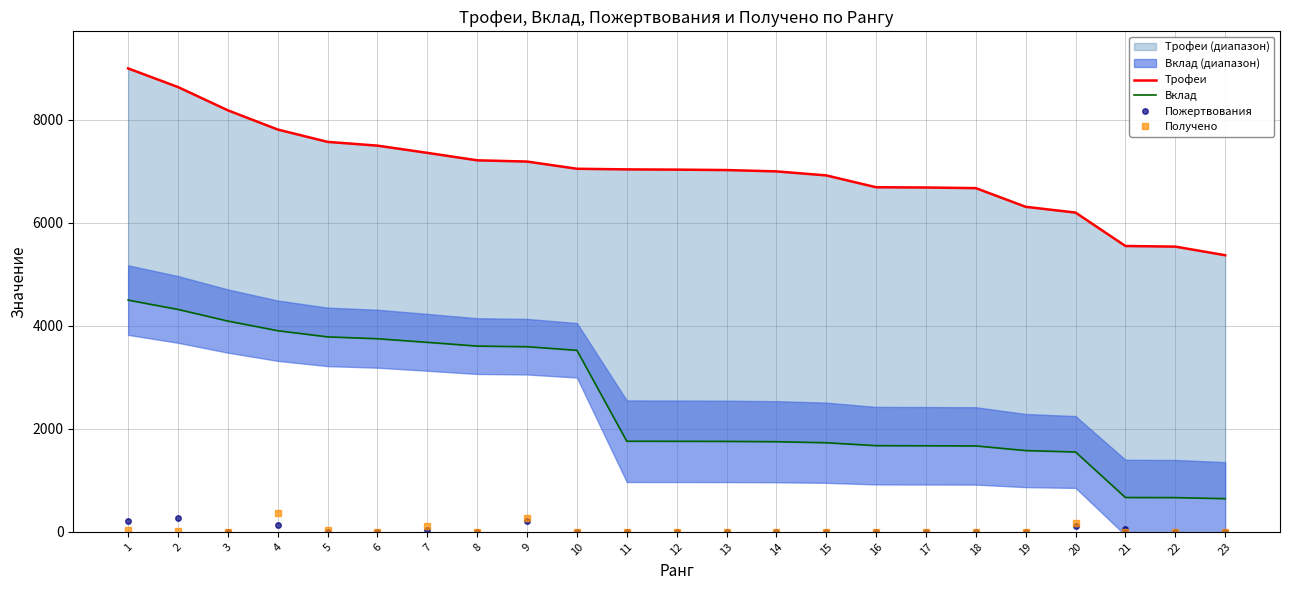

What is the lowest value of the Вклад series?

644